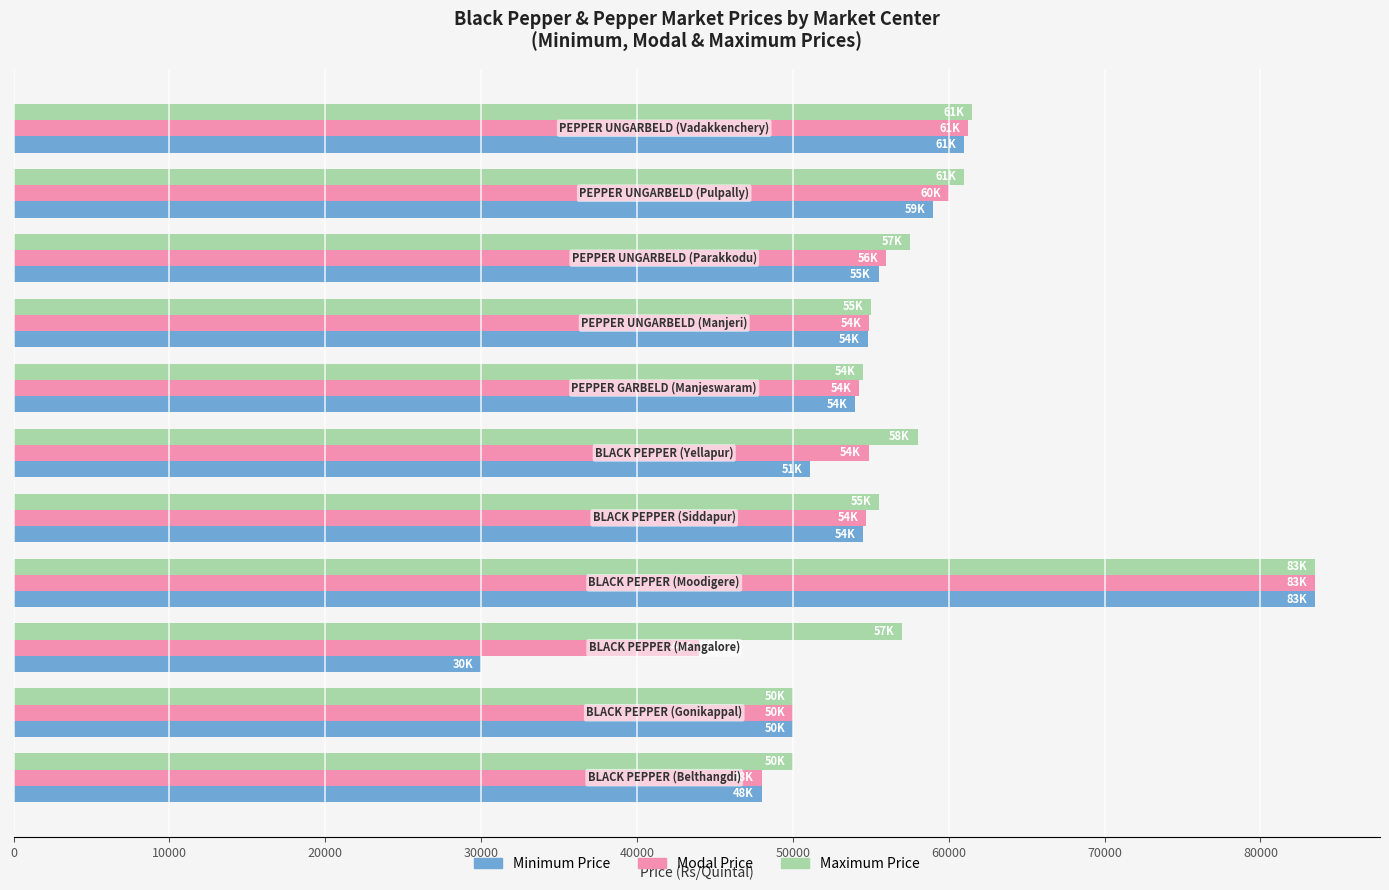

At how many categories does at least one series exceed 31960?

11